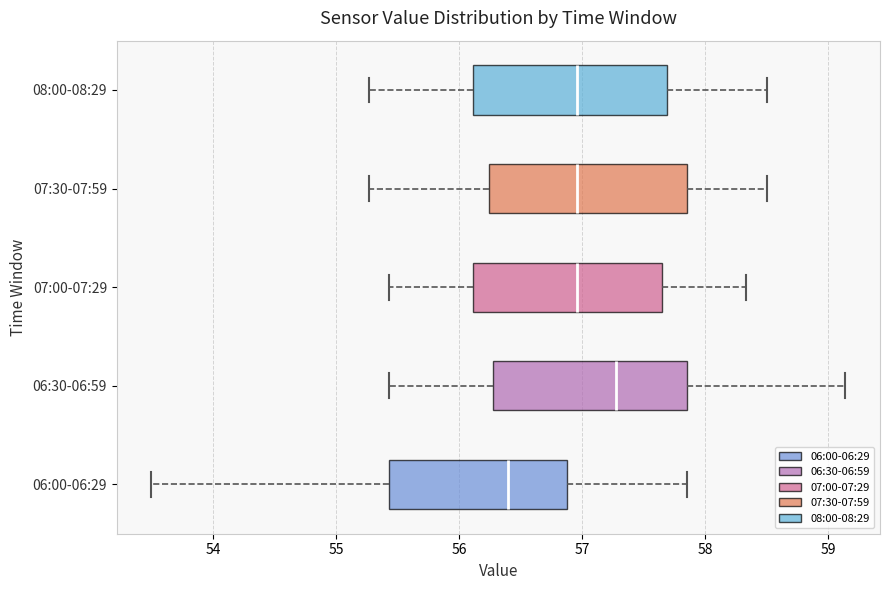

Which box's median line is the furthest to the right?

06:30-06:59